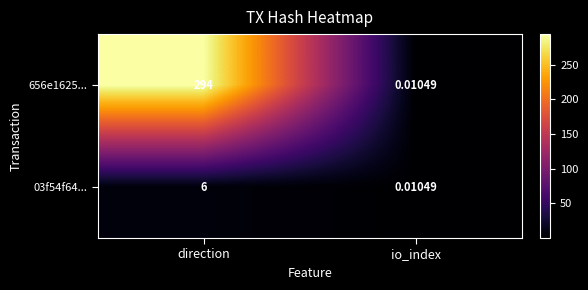

At which label is 03f54f64... closest to 3?

io_index